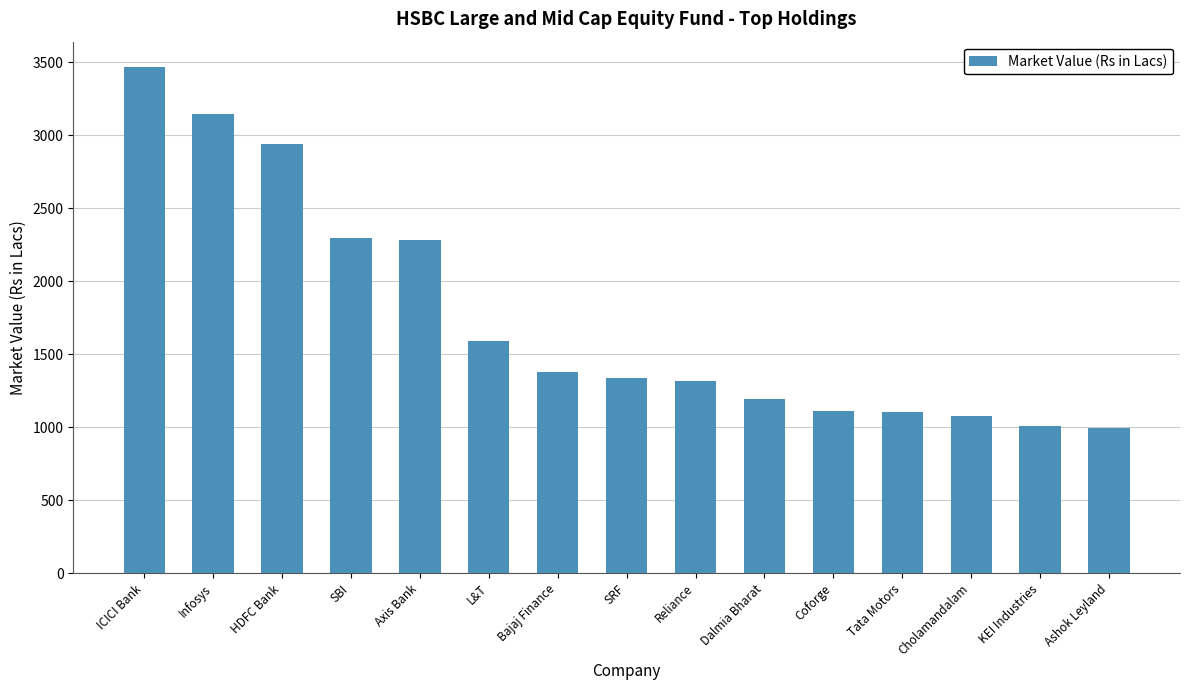

What is the change in value from Bajaj Finance to Dalmia Bharat?

-182.9